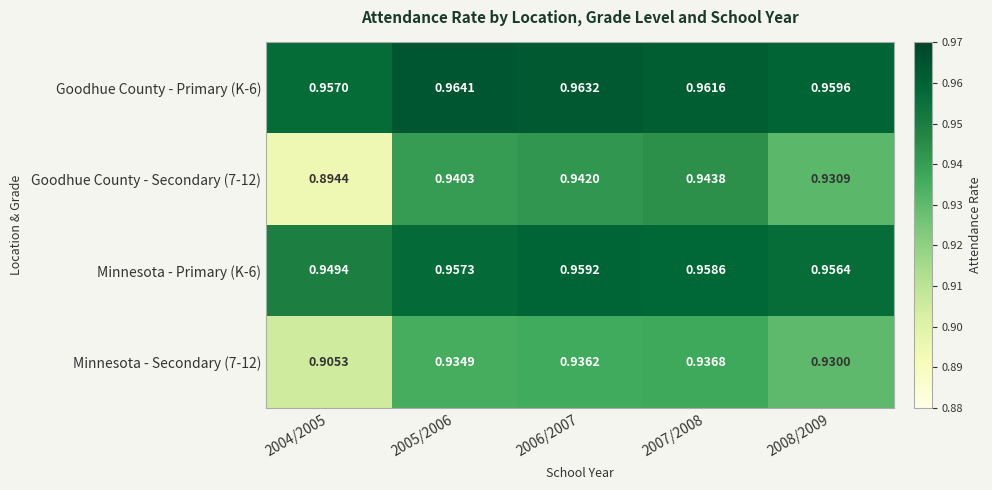

Is the value of Minnesota - Secondary (7-12) at 2005/2006 greater than the value of Goodhue County - Secondary (7-12) at 2005/2006?

No